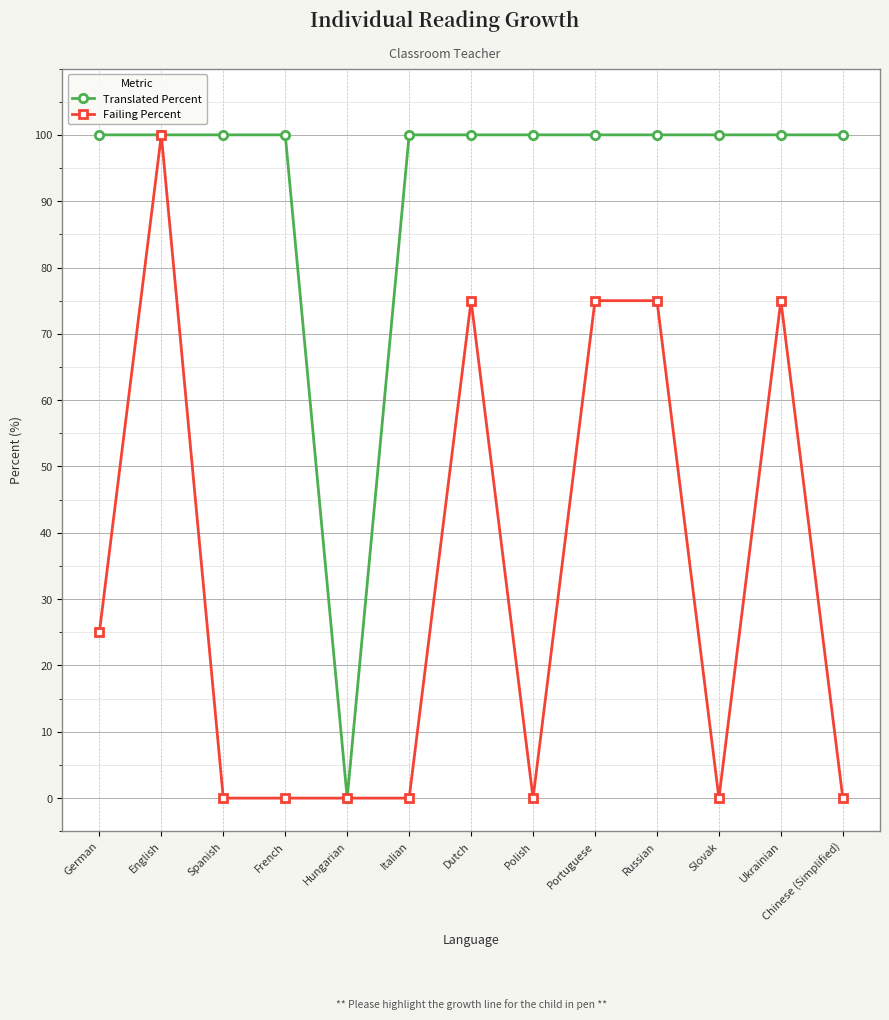

What is the label of the 9th point from the left?

Portuguese